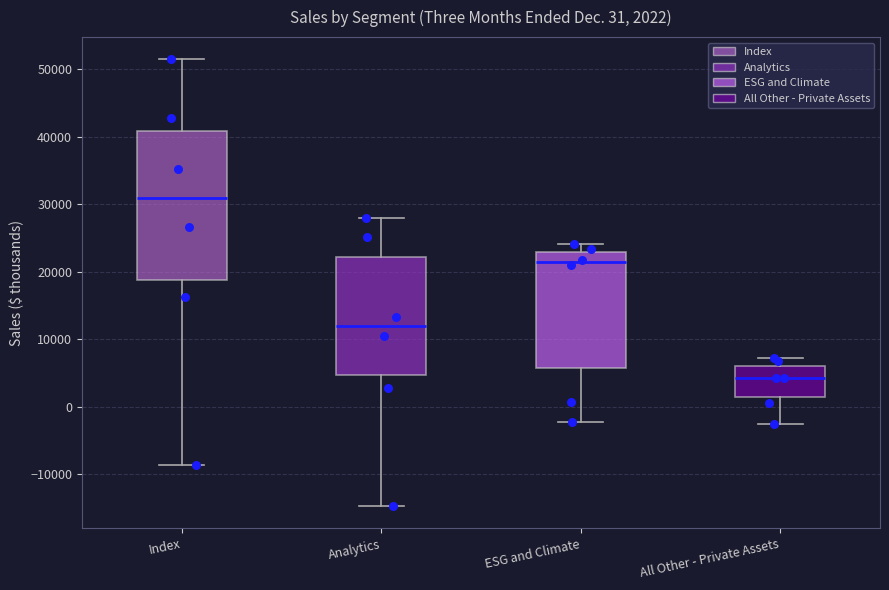

Comparing the boxes themselves (not the whiskers), which one is the tallest?

Index